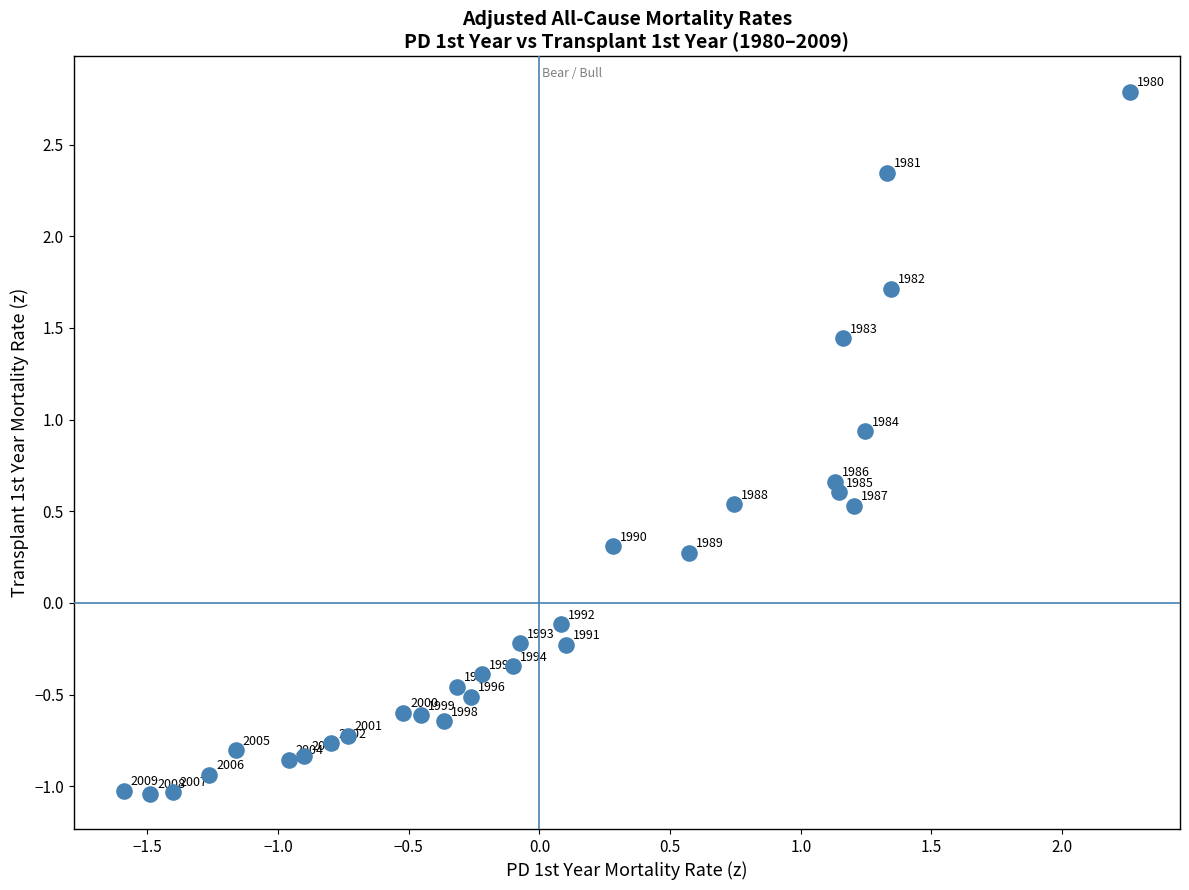

What is the range of Y values (max minus min)?

3.8